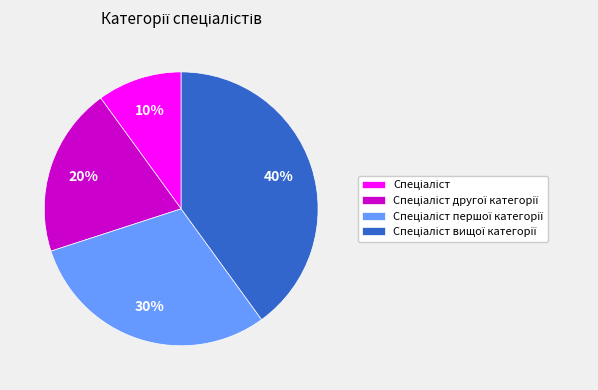

Does any single category account for the majority?

No